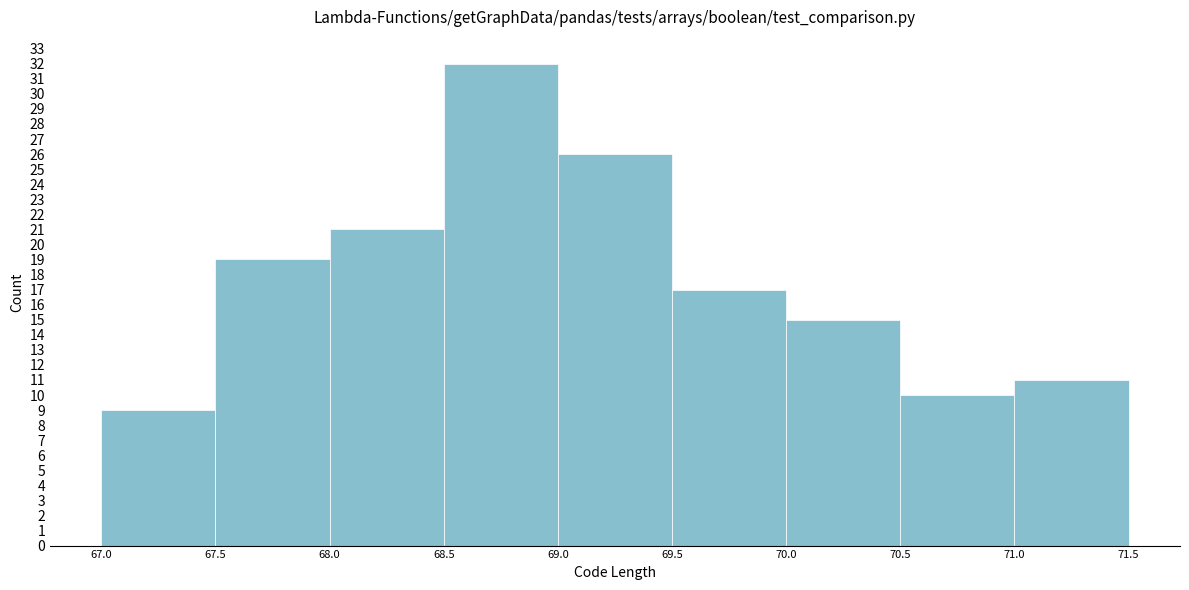

Over which range of the x-axis is the bar tallest?

68.5 to 69.0